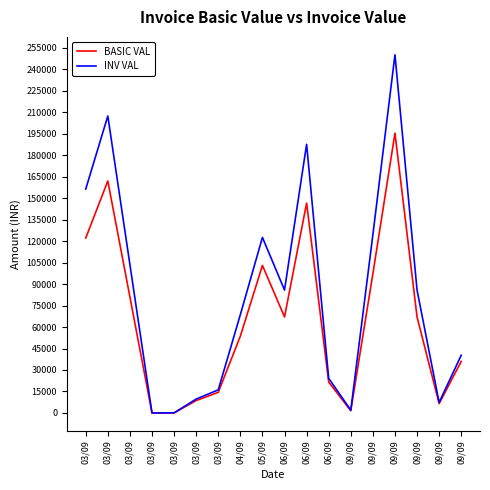

What are all the series names shown in the legend?

BASIC VAL, INV VAL